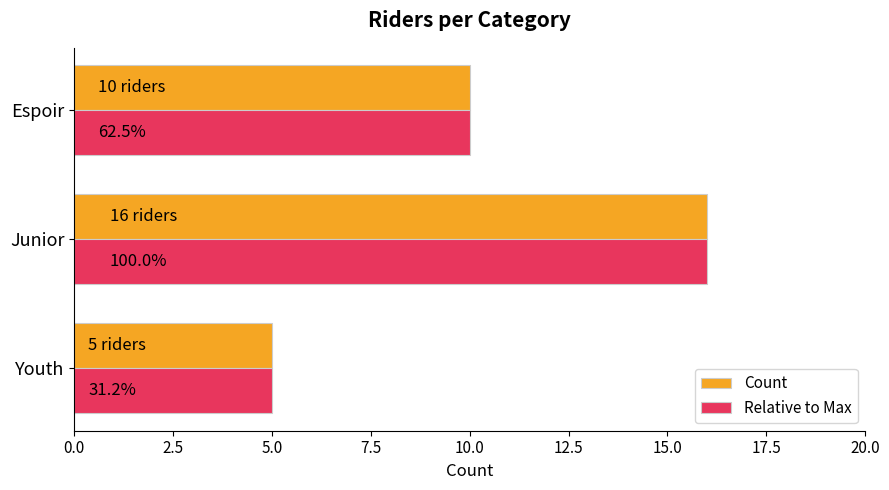

What is the difference between the maximum and second lowest values in the Relative to Max series?

6